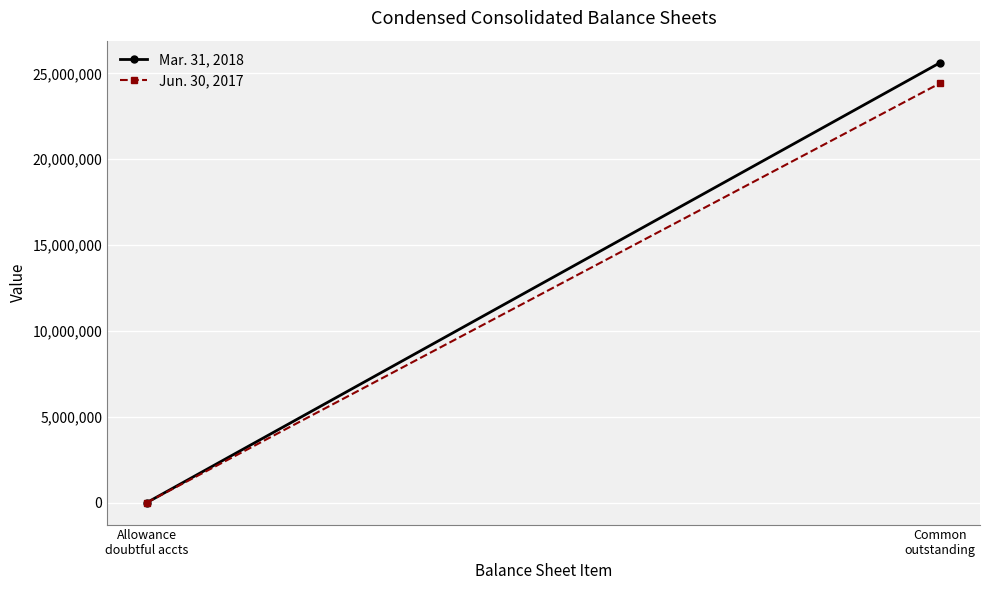

Rank the series at Common
outstanding from highest to lowest value.

Mar. 31, 2018, Jun. 30, 2017